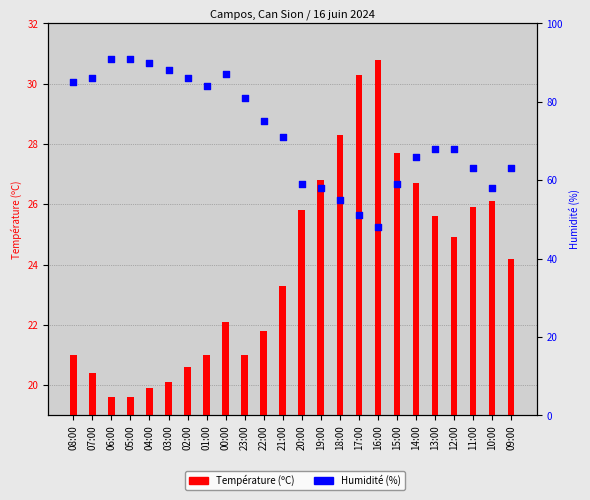

What is the total value across all series at 17:00?

81.3